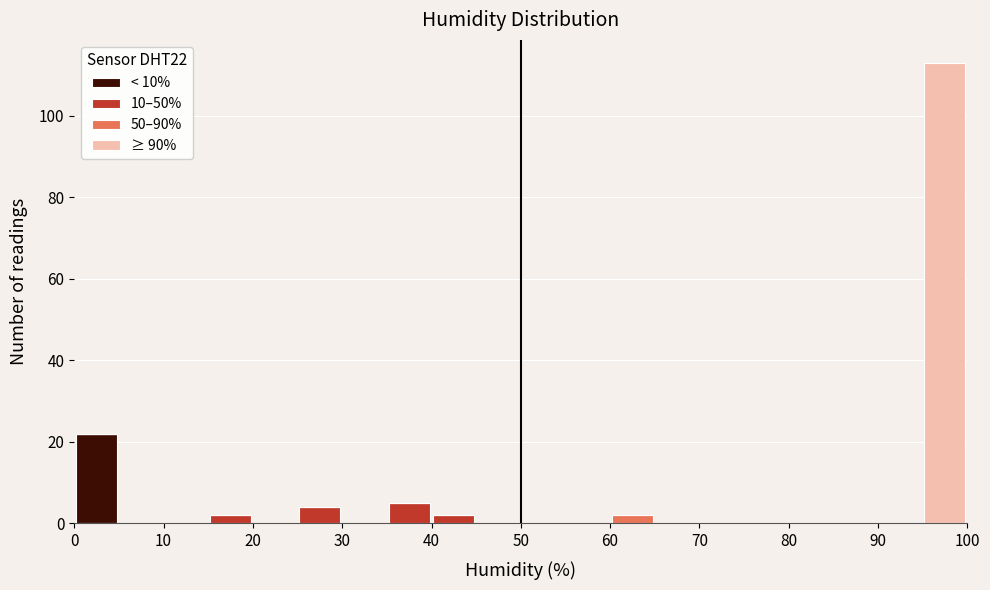

Which range on the x-axis has the tallest stacked bar (by total height)?

95 to 100